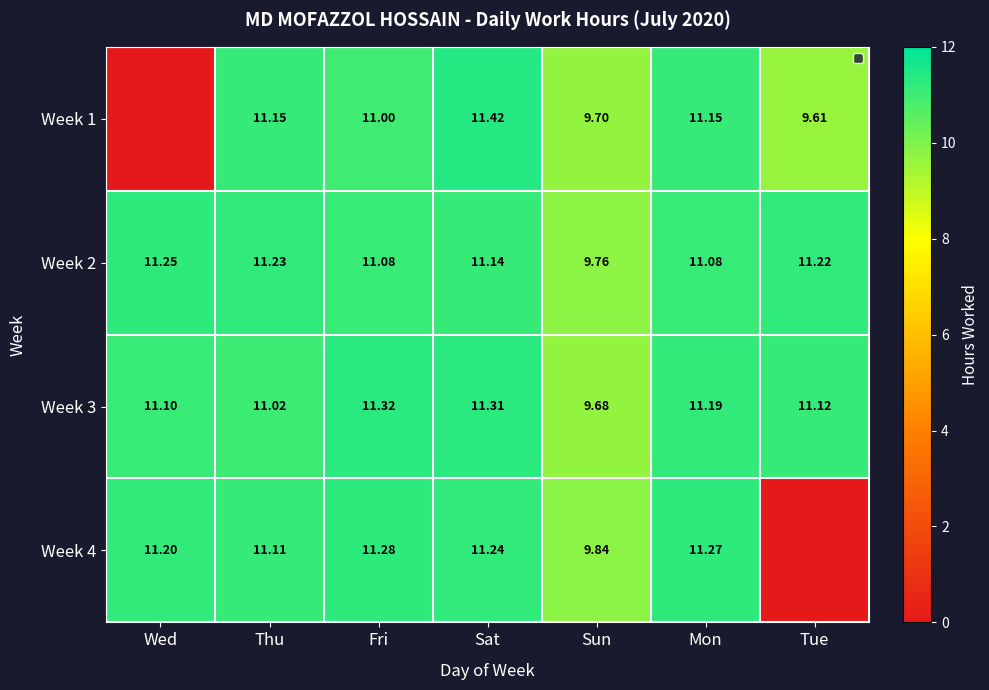

Is the value of Week 4 at Sat greater than the value of Week 2 at Sun?

Yes